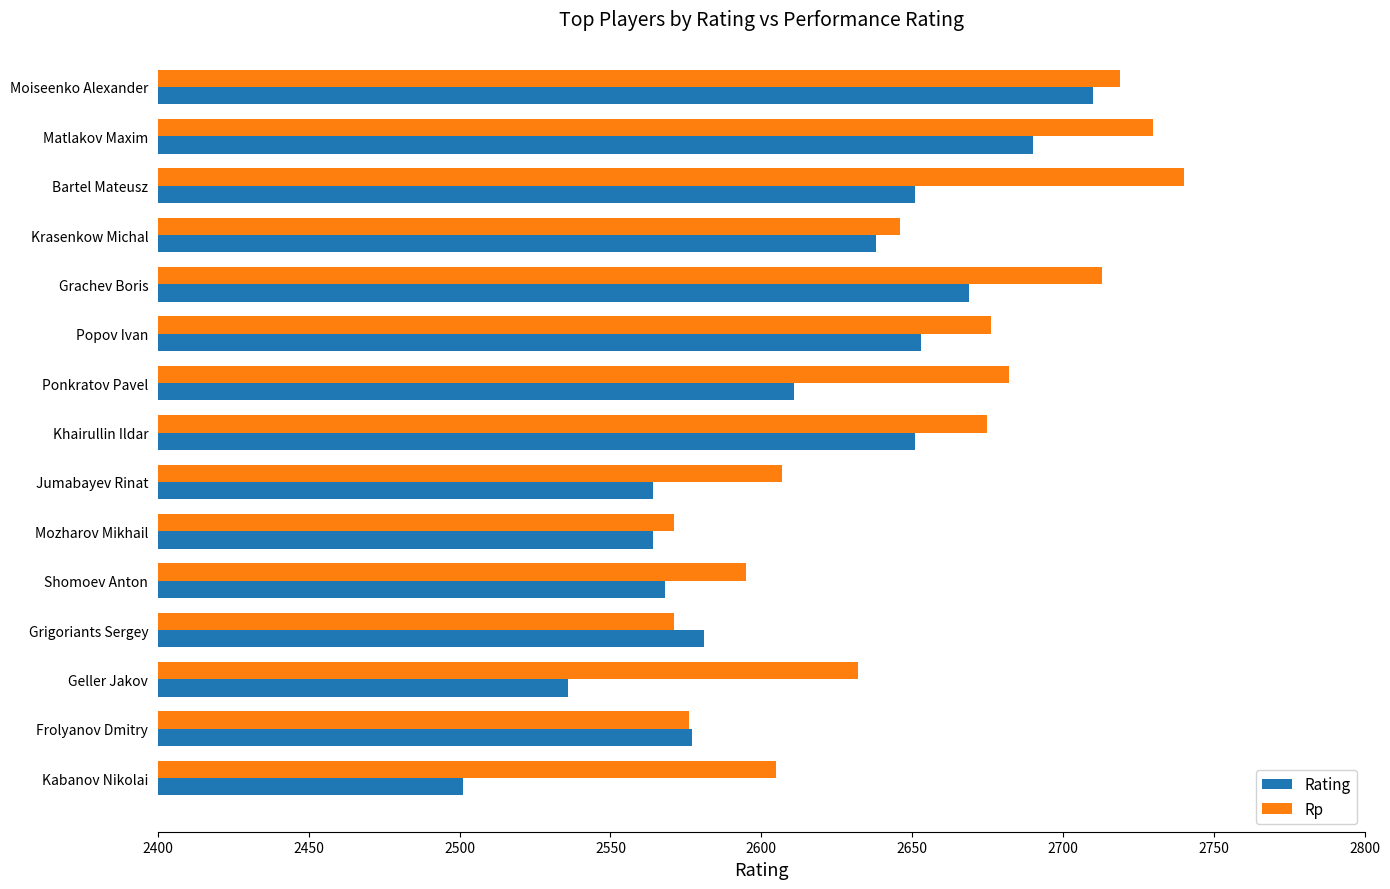

What is the difference between the maximum and minimum values in the Rating series?

209